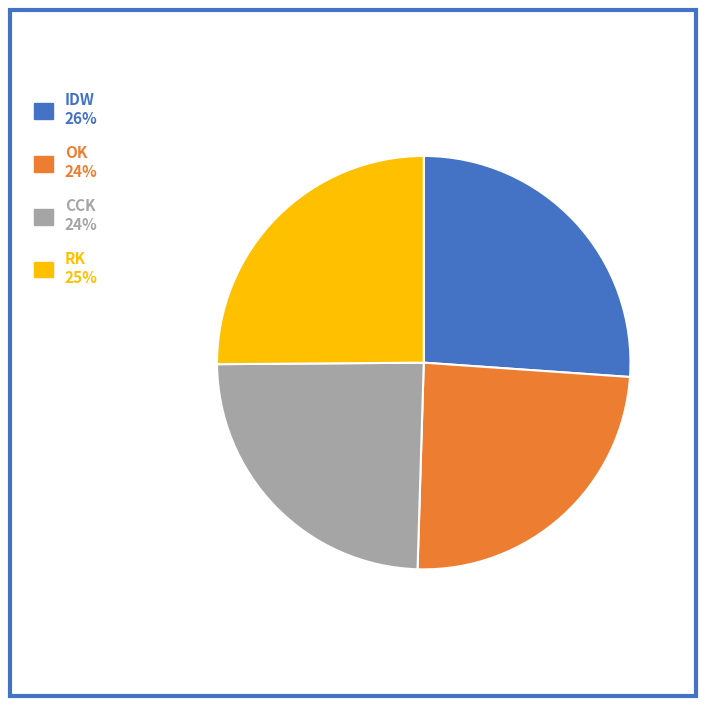

Count the number of slices in the pie.

4